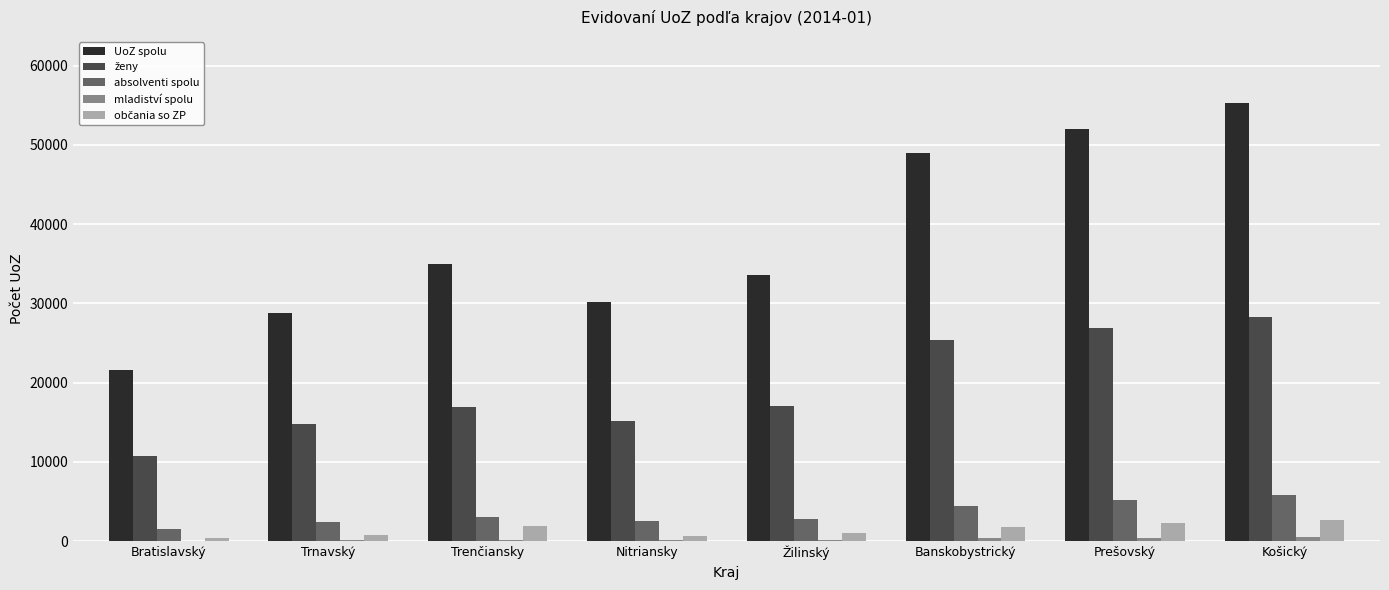

Which series has the largest total across all categories?

UoZ spolu